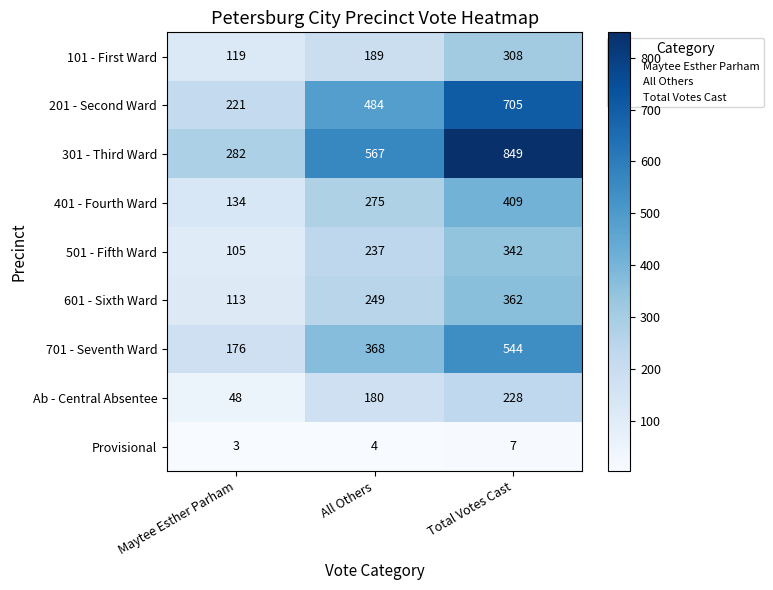

Which series has the largest total across all categories?

301 - Third Ward